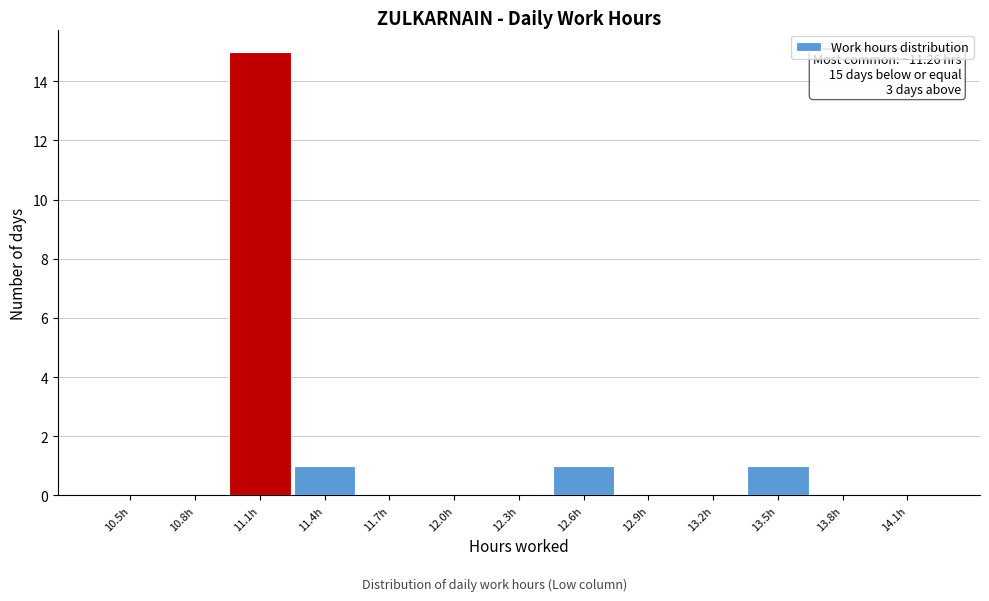

Reading left to right, what are all the values shown in this chart?

10.5h=0	10.8h=0	11.1h=15	11.4h=1	11.7h=0	12.0h=0	12.3h=0	12.6h=1	12.9h=0	13.2h=0	13.5h=1	13.8h=0	14.1h=0